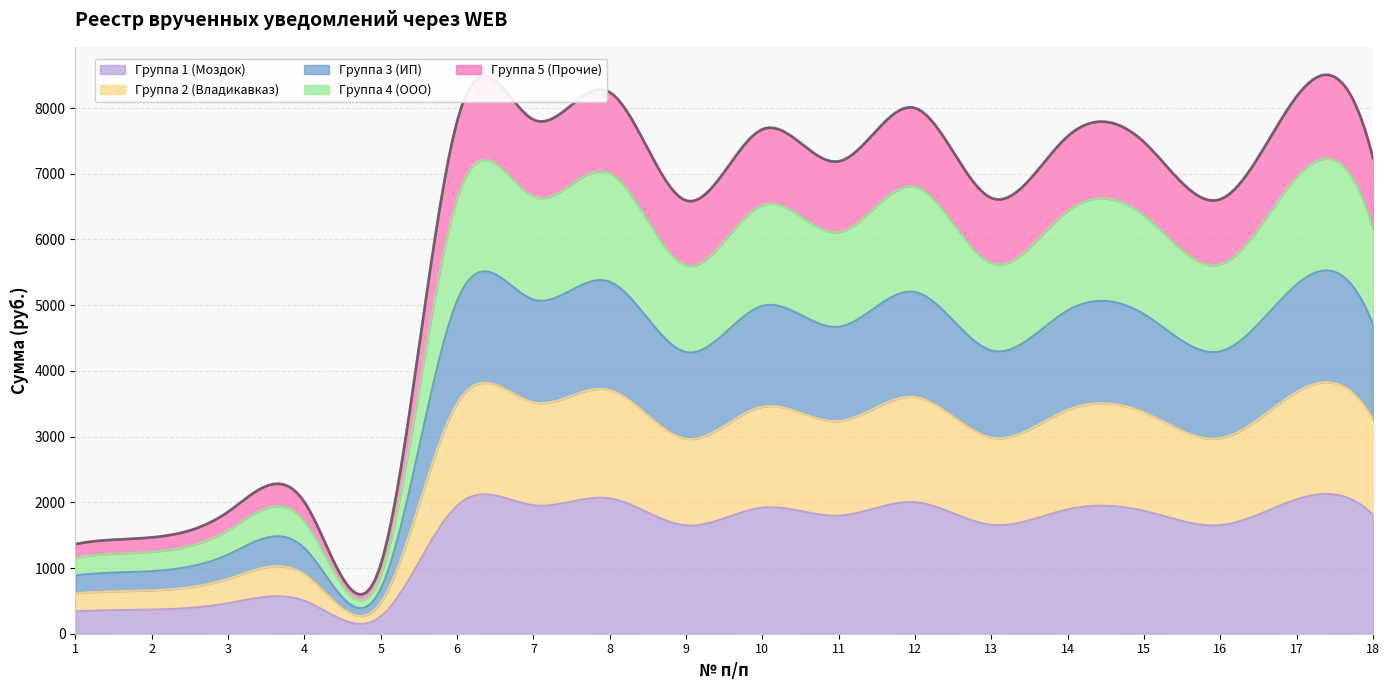

Rank the categories by value from highest to lowest.

8, 17, 12, 7, 6, 10, 14, 15, 18, 11, 13, 16, 9, 4, 3, 2, 1, 5